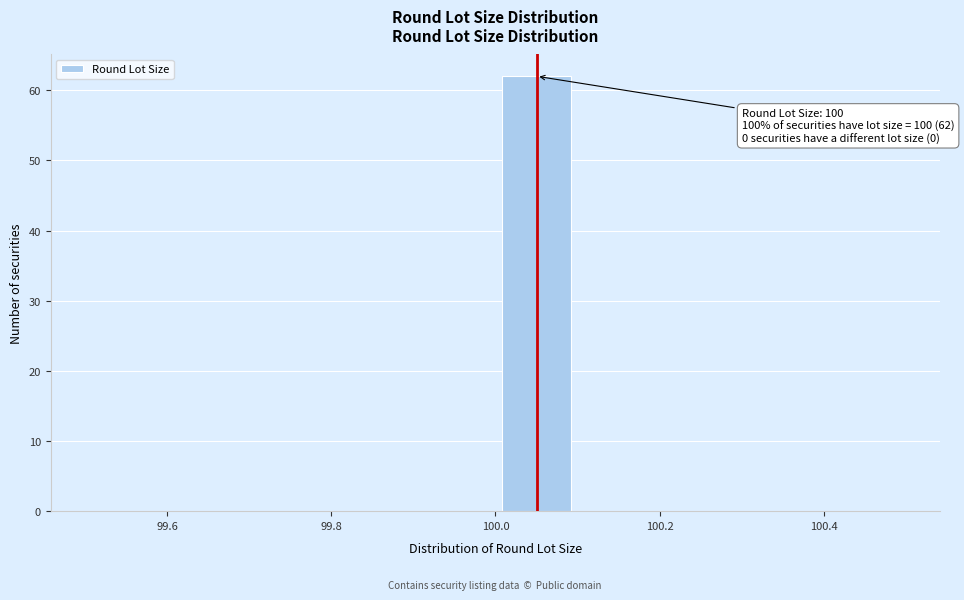

Over which range of the x-axis is the bar tallest?

100.0 to 100.1